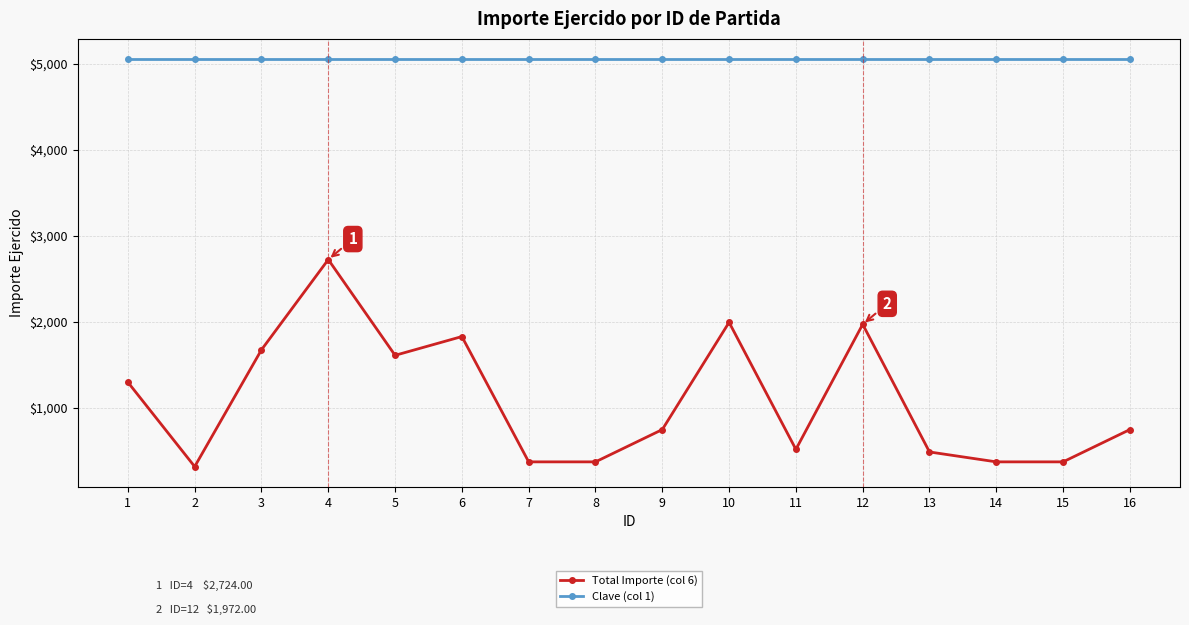

Which series has the largest total across all categories?

Clave (col 1)